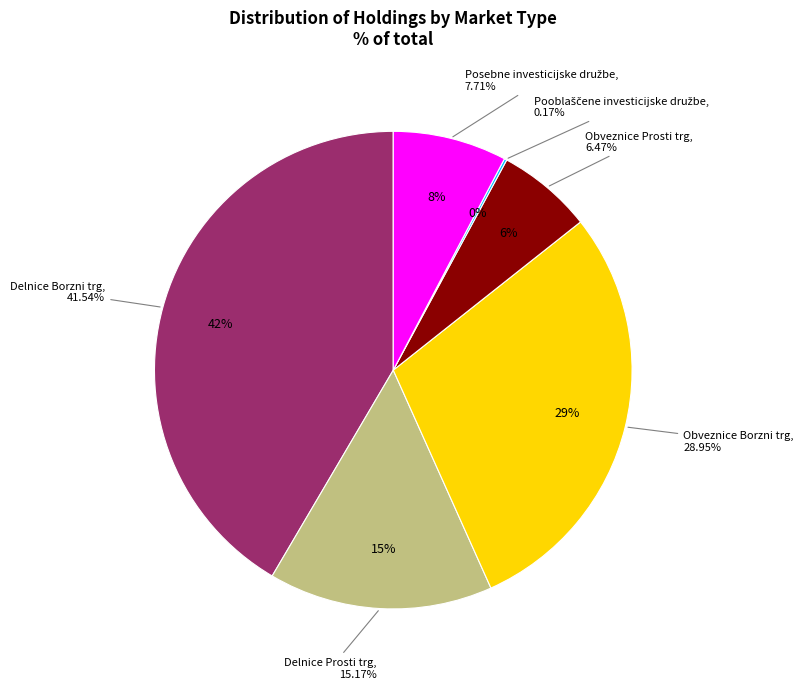

How many segments does this pie chart have?

6